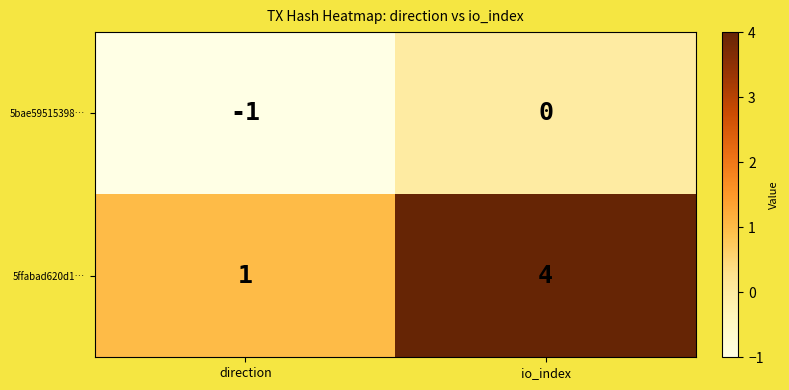

Count the number of categories in the chart.

2